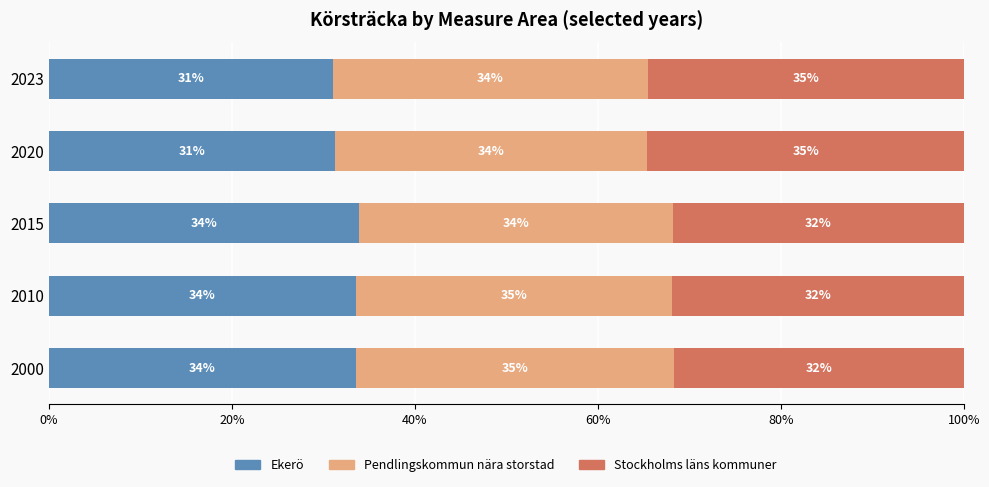

What is the total value across all series at 2020?

100.0